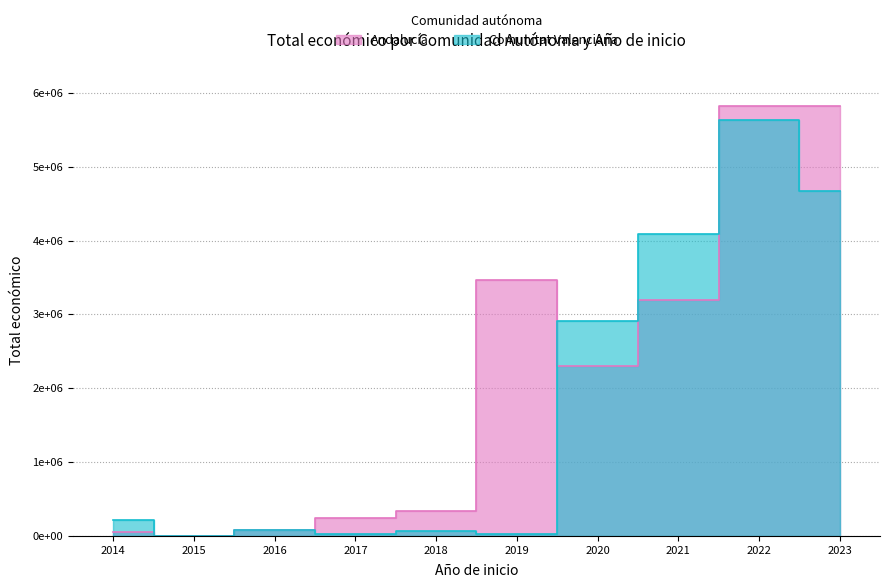

What is the label of the 21st point from the left?

2020